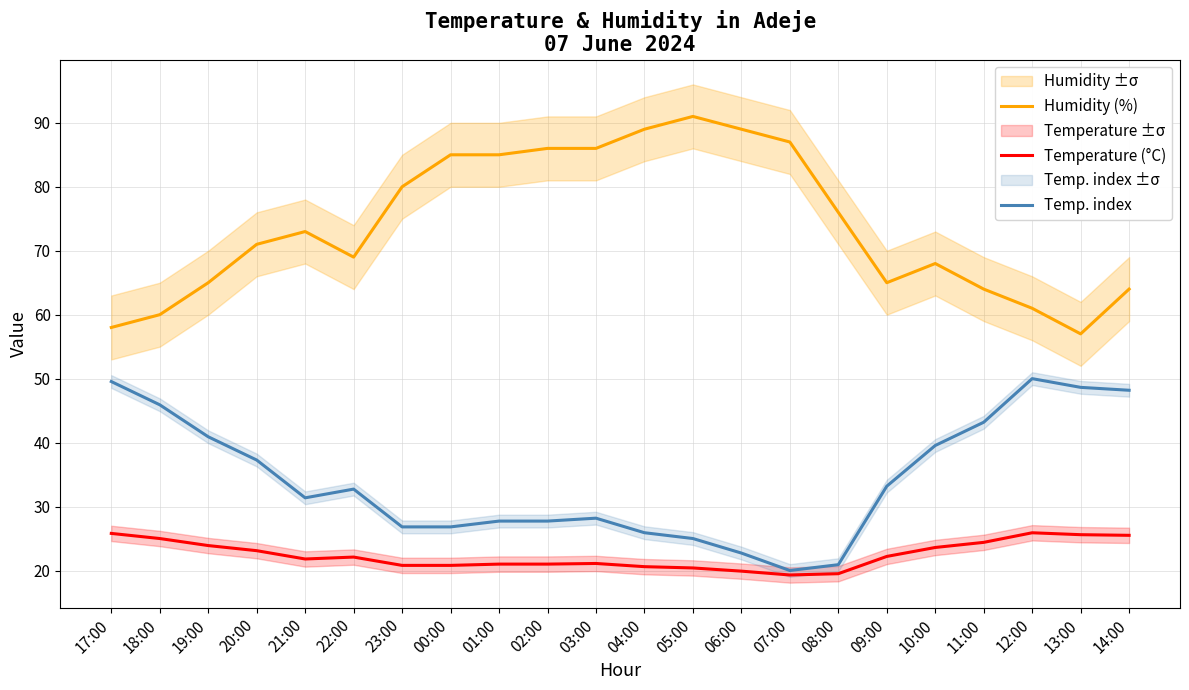

What is the spread (max minus min) of values at 20:00?

47.9